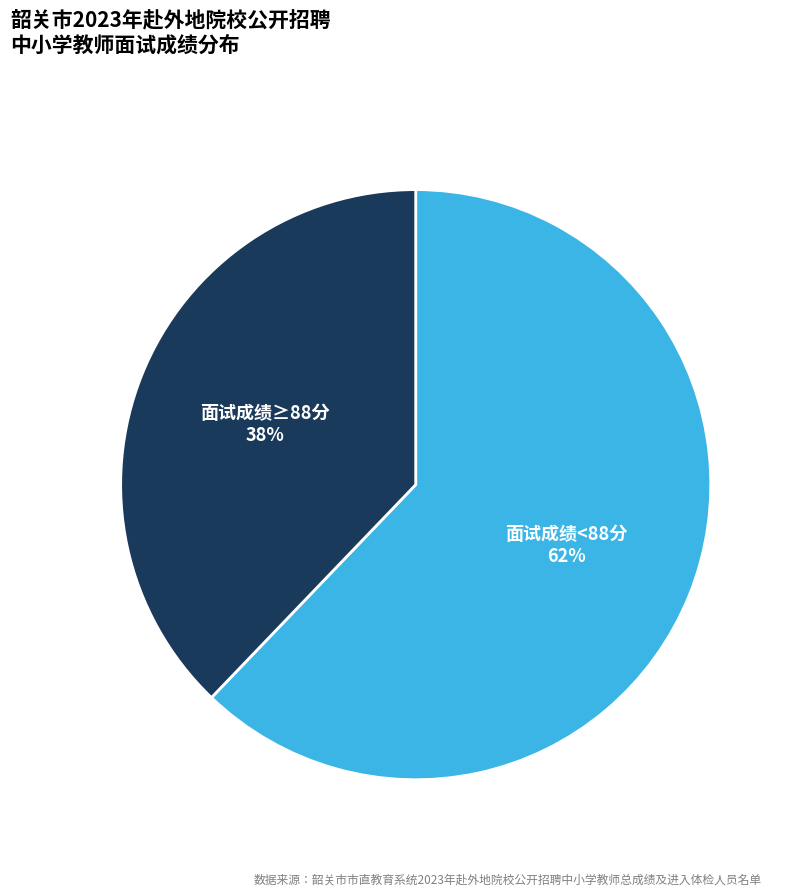

To the nearest percent, what percentage of the pie is 面试成绩<88分?

62%